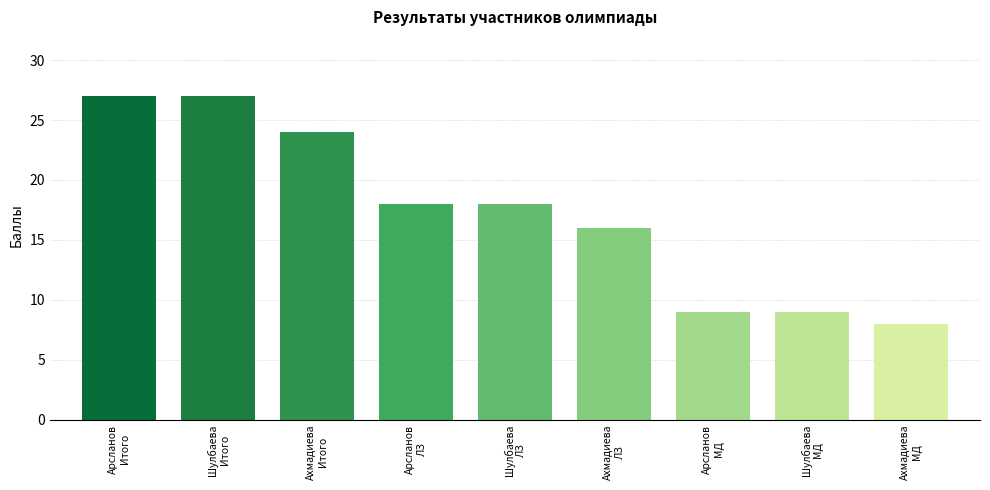

What position from the right is Шулбаева
Итого?

8